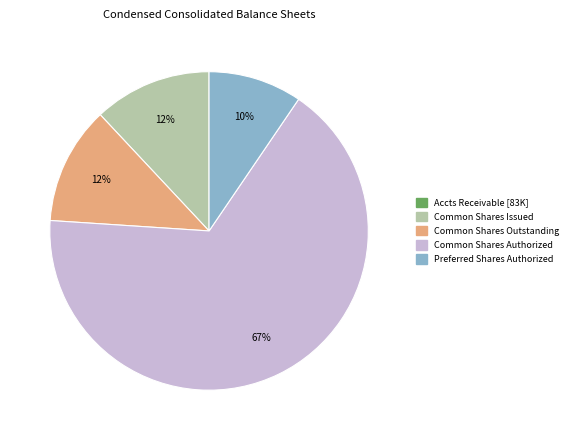

Combined, do Common Shares Issued and Preferred Shares Authorized account for over 50%?

No